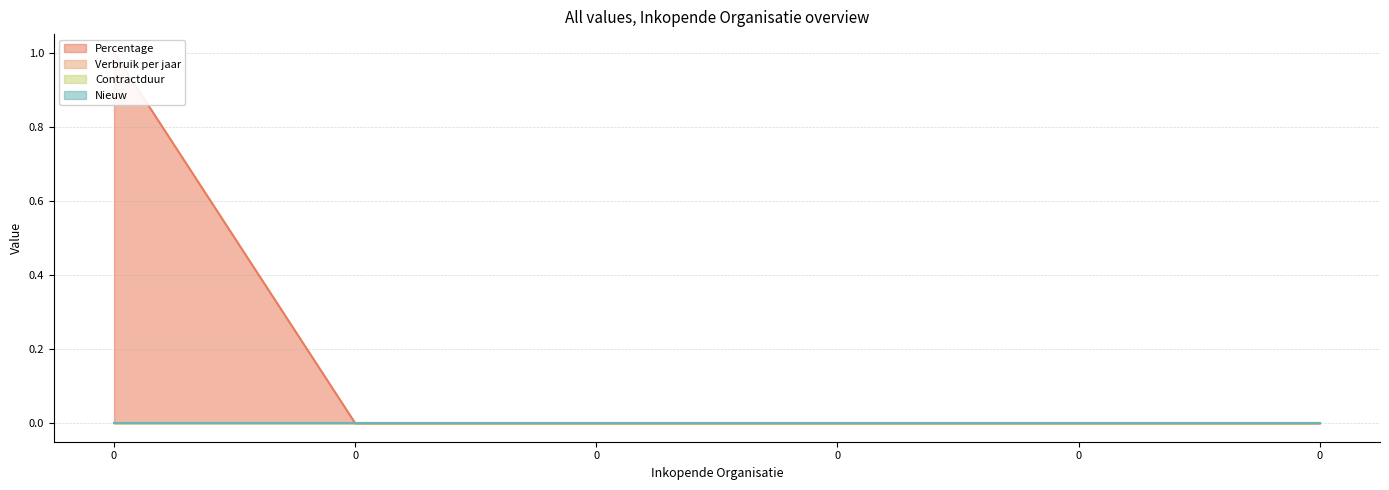

True or false: Verbruik per jaar and Nieuw intersect in this chart.

False